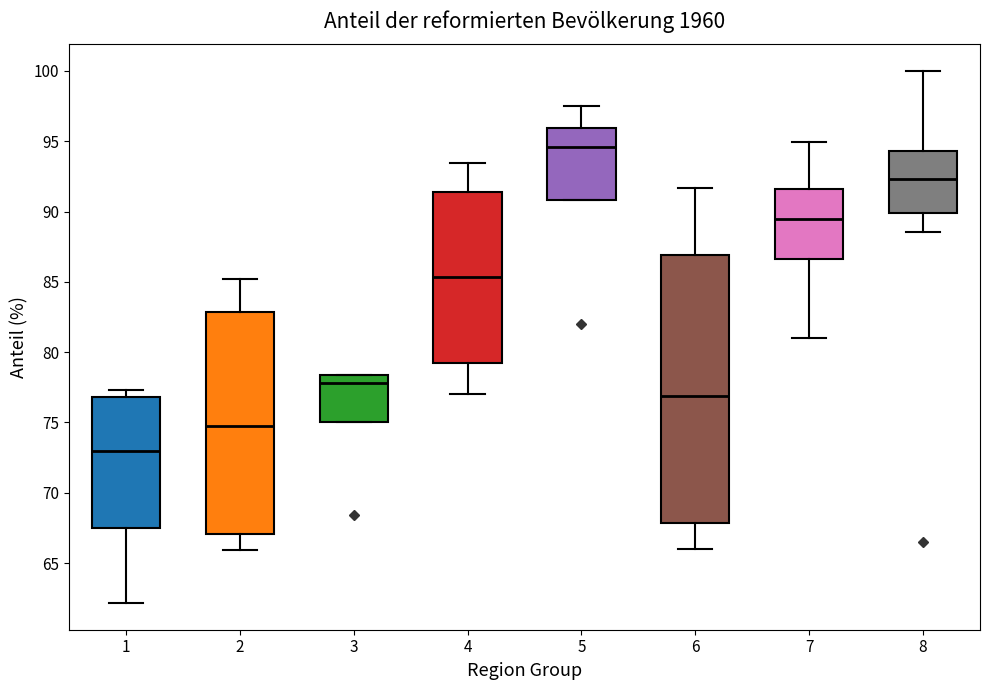

Reading left to right, transcribe this box plot: for each box, give where its median line is, the range the box spans, and where its two whiskers end, as read against the y-axis. The values are not printed on the chart, so give them approximately, as read against the axis.

1: median 73.0, box 67.5 to 77.0, whiskers 62.0 to 77.5
2: median 75.0, box 67.0 to 83.0, whiskers 66.0 to 85.0
3: median 78.0, box 75.0 to 78.5, whiskers 75.0 to 78.5
4: median 85.5, box 79.0 to 91.5, whiskers 77.0 to 93.5
5: median 94.5, box 91.0 to 96.0, whiskers 91.0 to 97.5
6: median 77.0, box 68.0 to 87.0, whiskers 66.0 to 91.5
7: median 89.5, box 86.5 to 91.5, whiskers 81.0 to 95.0
8: median 92.5, box 90.0 to 94.5, whiskers 88.5 to 100.0